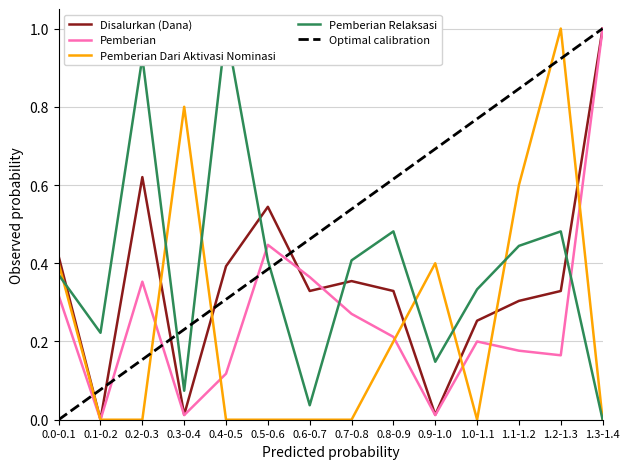

In Pemberian, how many points are higher than both neighbors (excluding endpoints)?

3